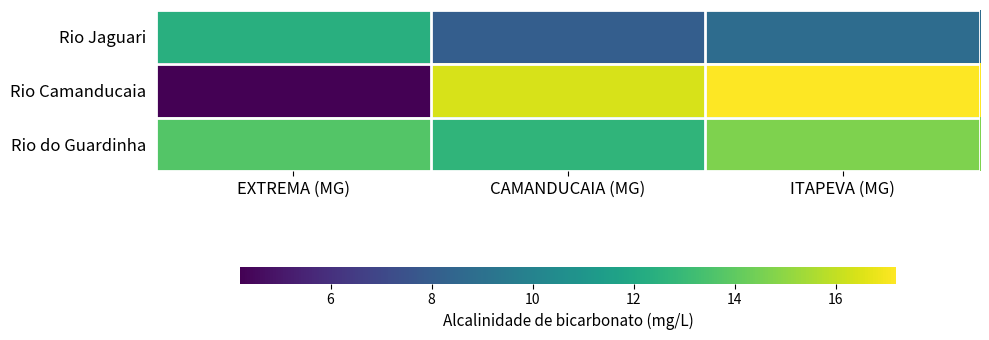

At how many categories does at least one series exceed 13?

3